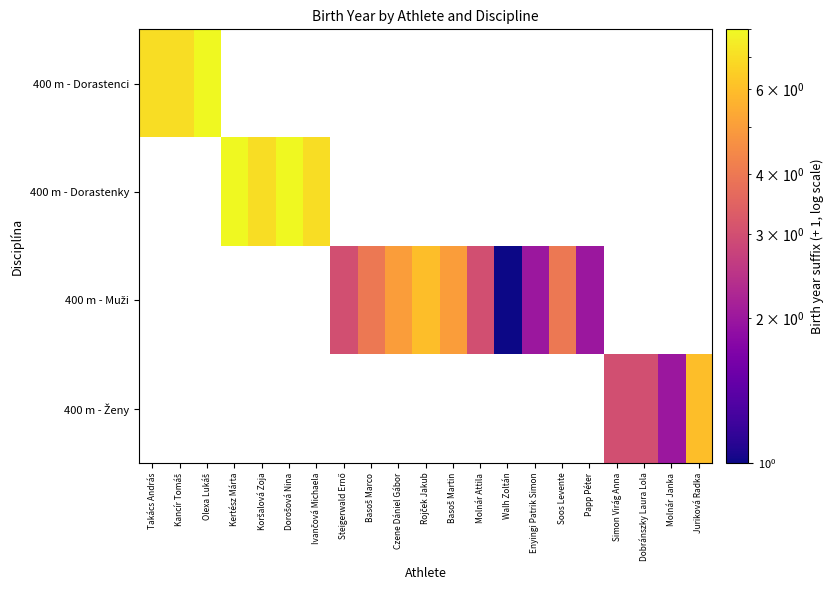

The value of 400 m - Muži at Rojček Jakub is 6.0. True or false?

True